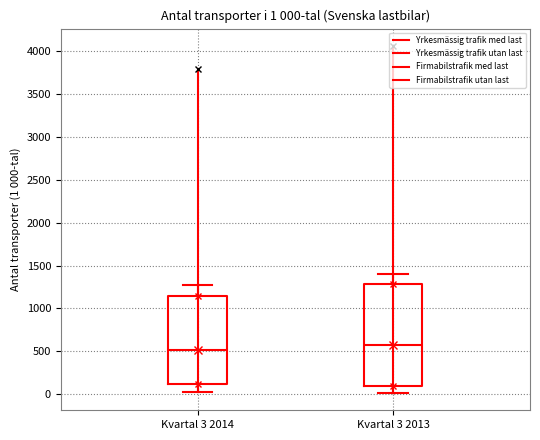

Comparing the boxes themselves (not the whiskers), which one is the tallest?

Kvartal 3 2013